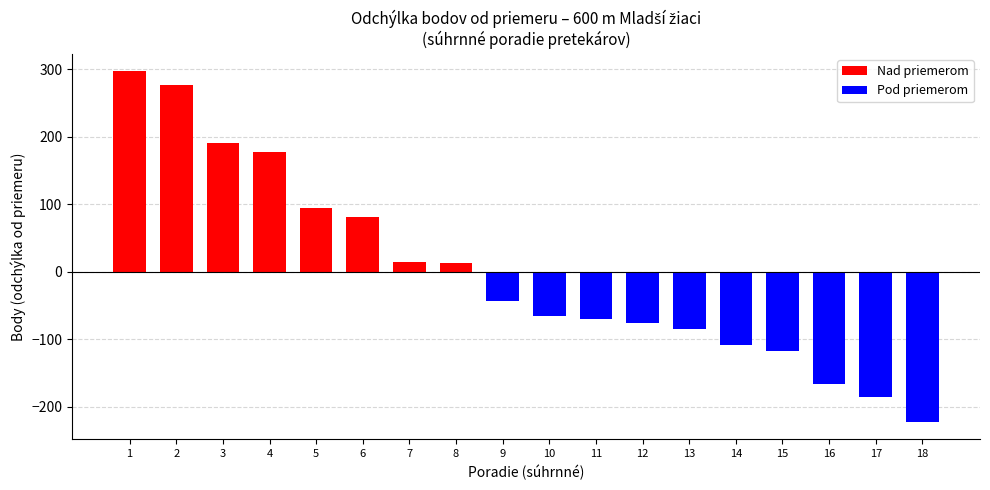

The value at 11 is -25.6. True or false?

False